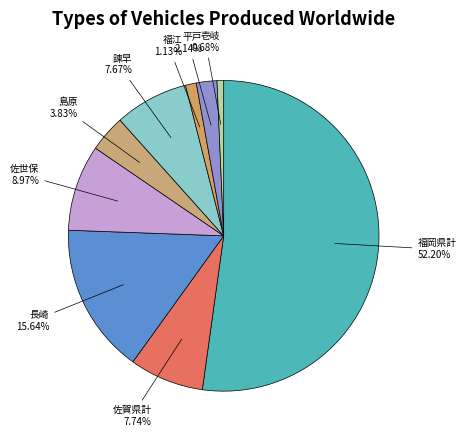

How many segments does this pie chart have?

9